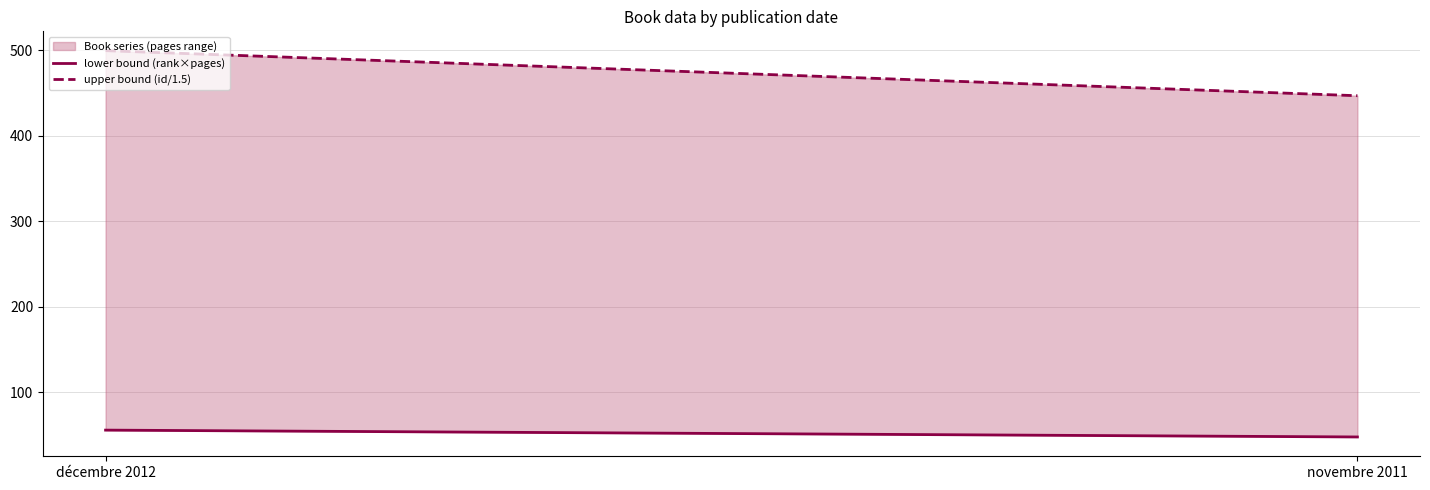

What is the value of the lower bound (rank×pages) point at the 1st from the left?

56.0